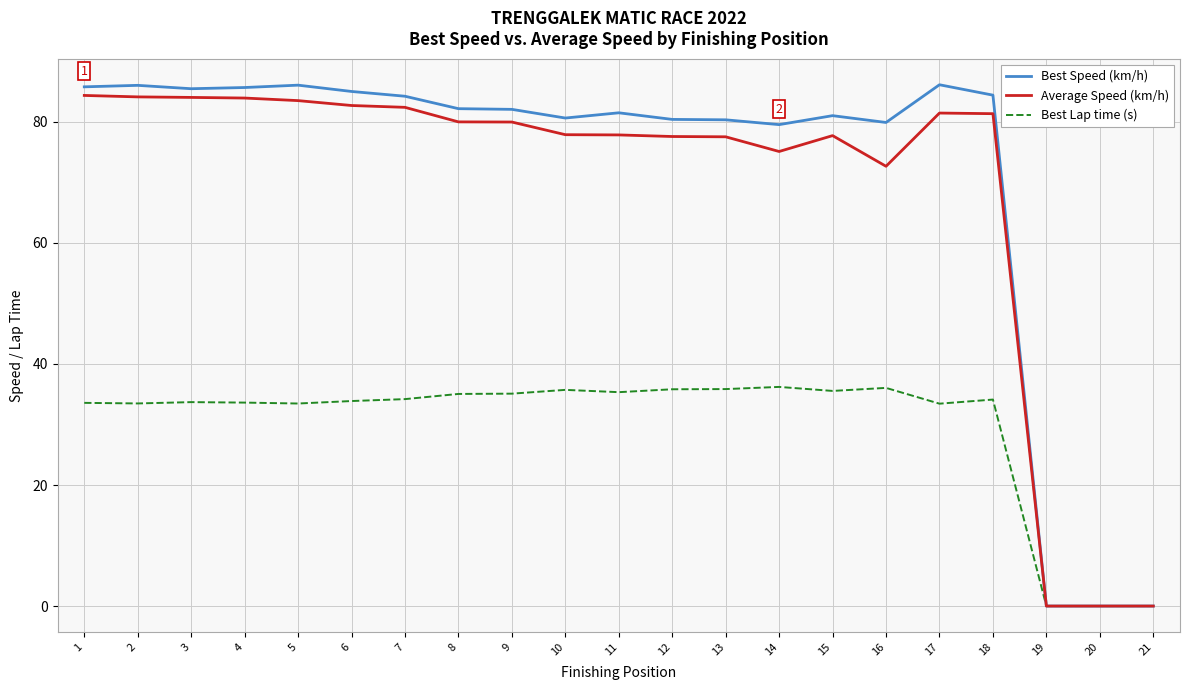

What is the average value of the Best Speed (km/h) series?

71.3